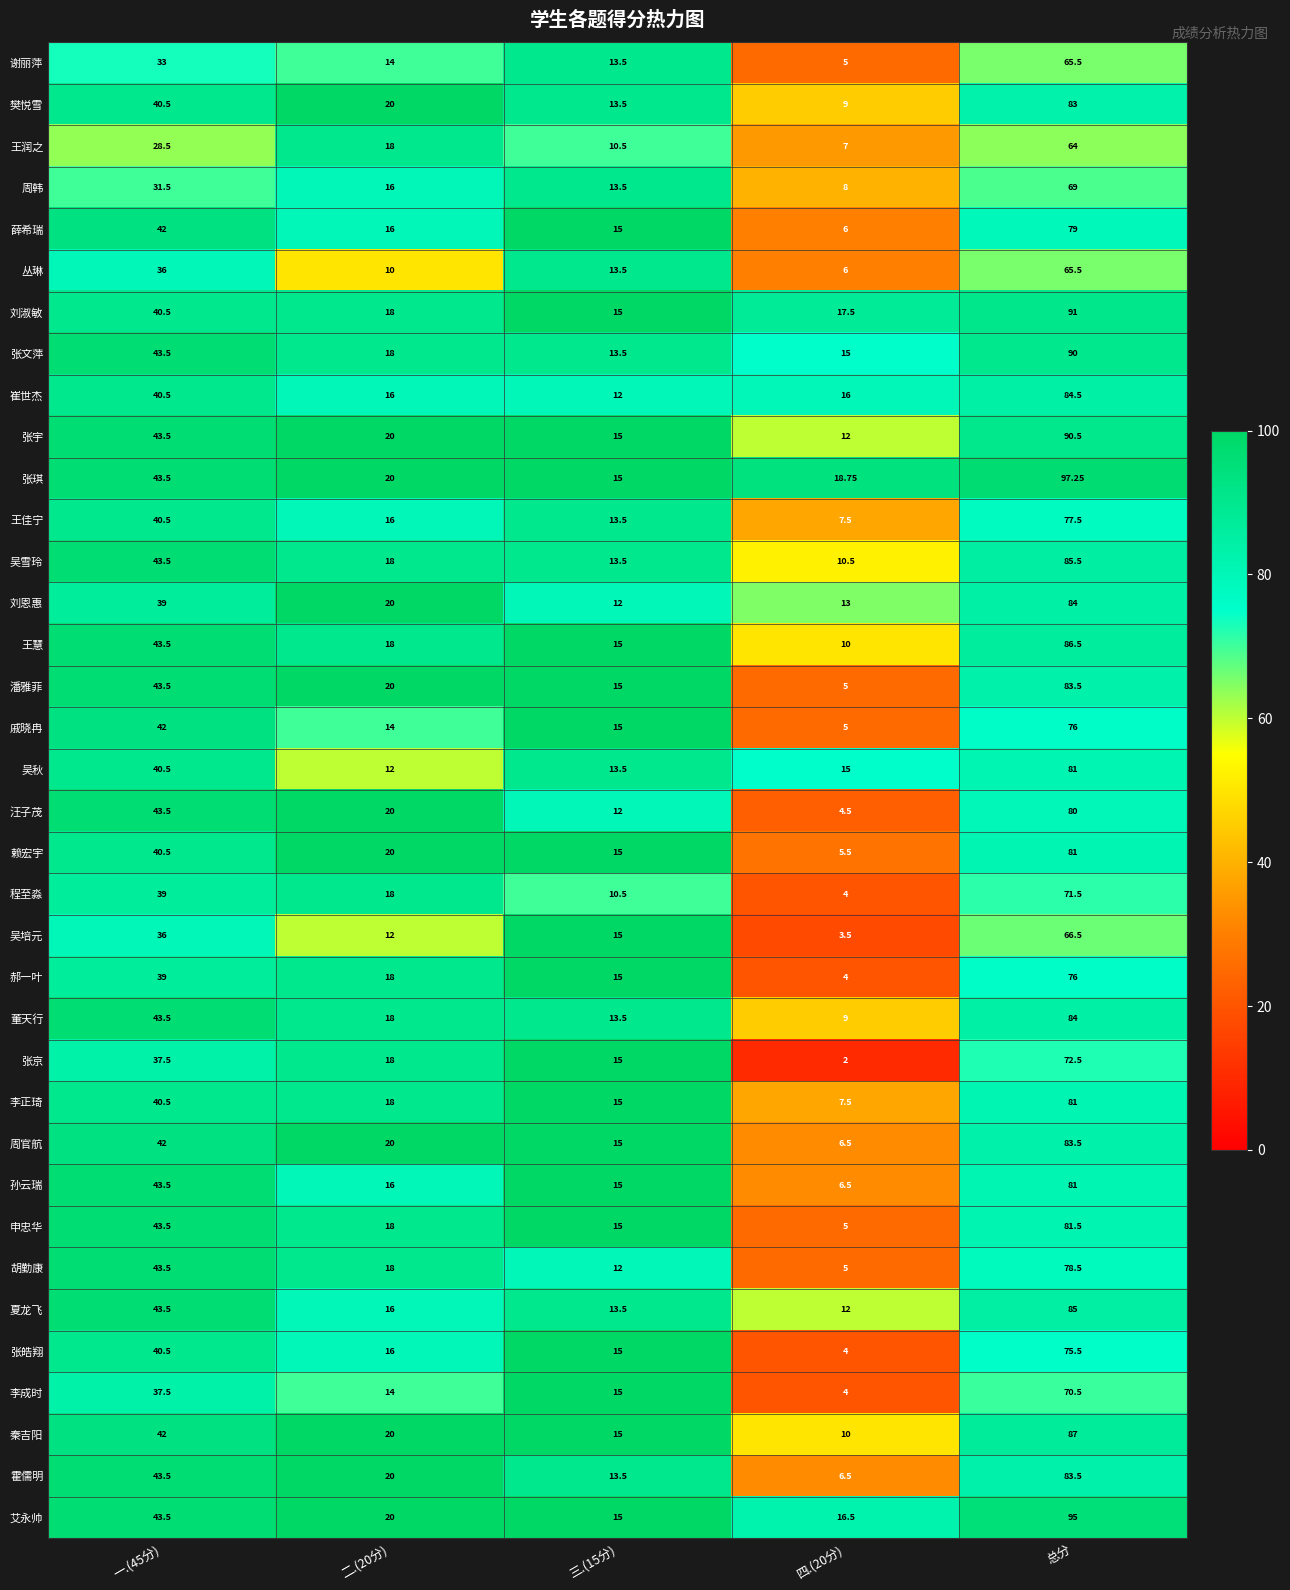

Which series has the widest spread of values?

张琪